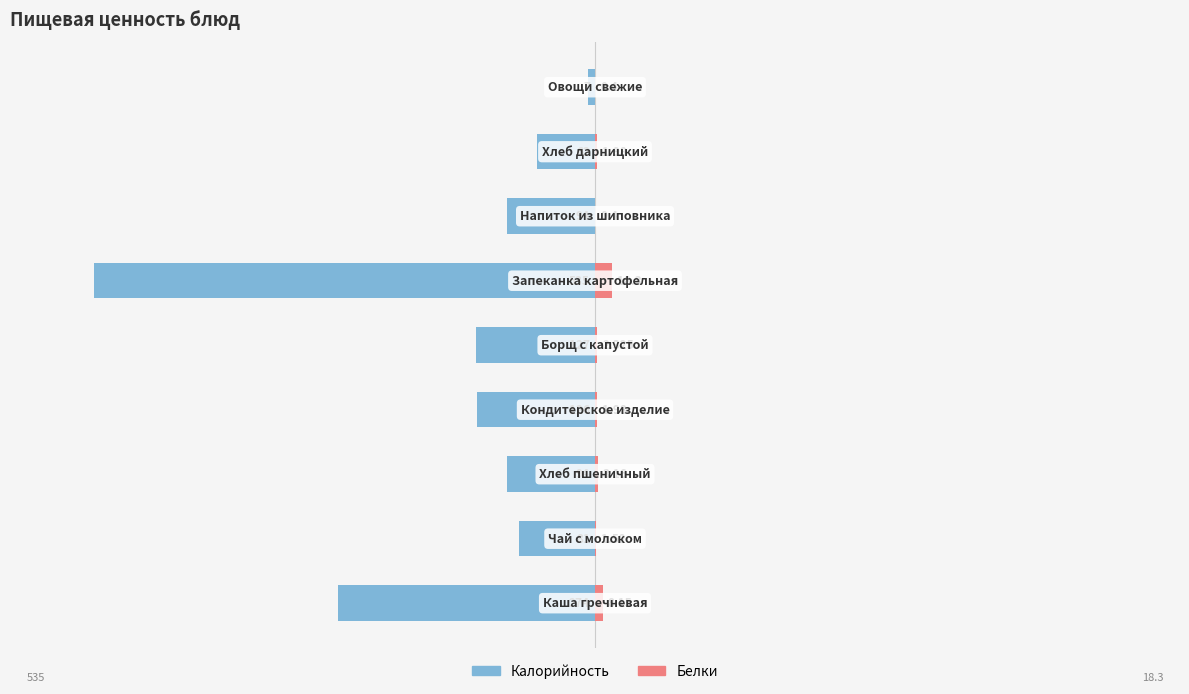

What are all the series names shown in the legend?

Калорийность, Белки